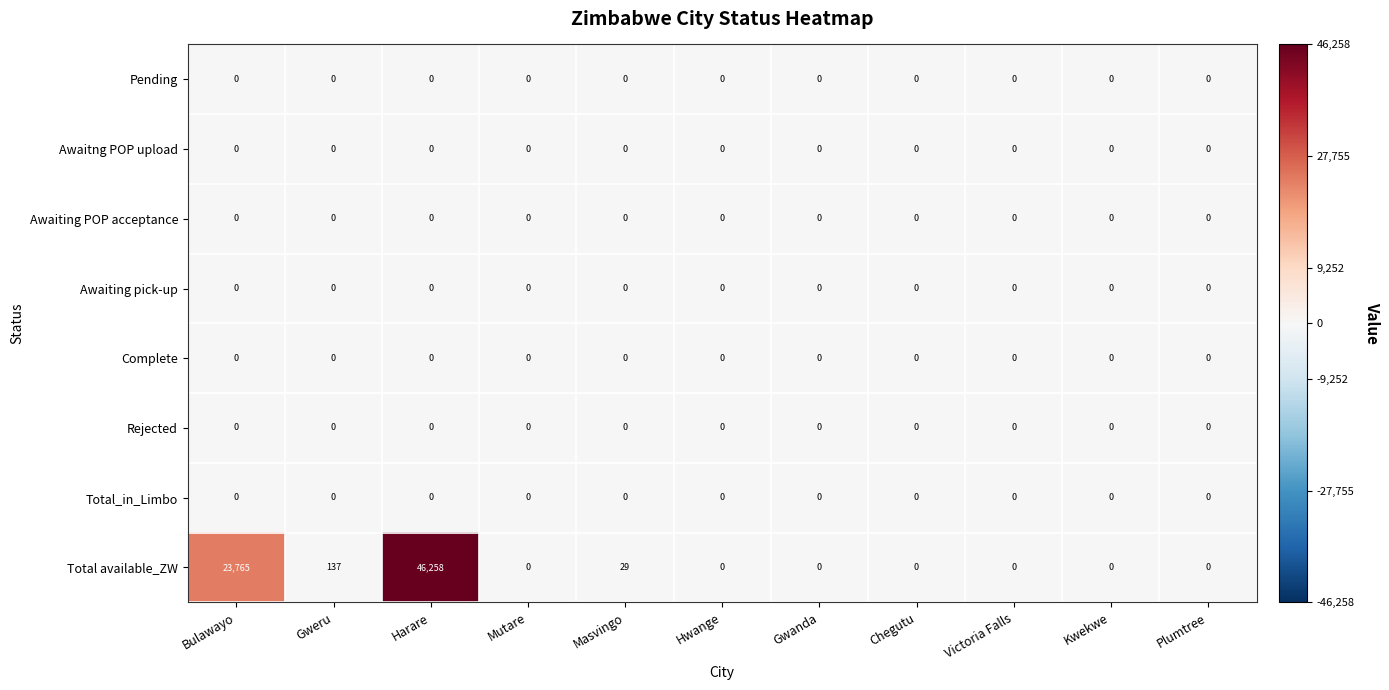

The Total available_ZW series shows 29 at Masvingo. True or false?

True